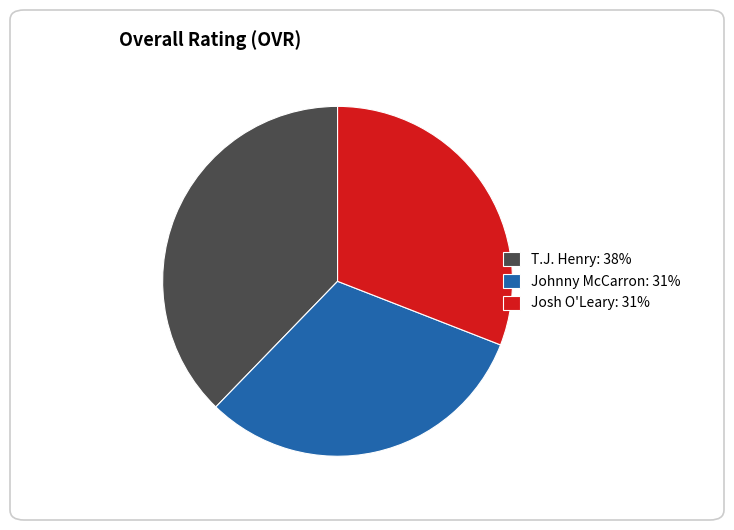

Is the sum of Johnny McCarron: 31% and T.J. Henry: 38% greater than half?

Yes